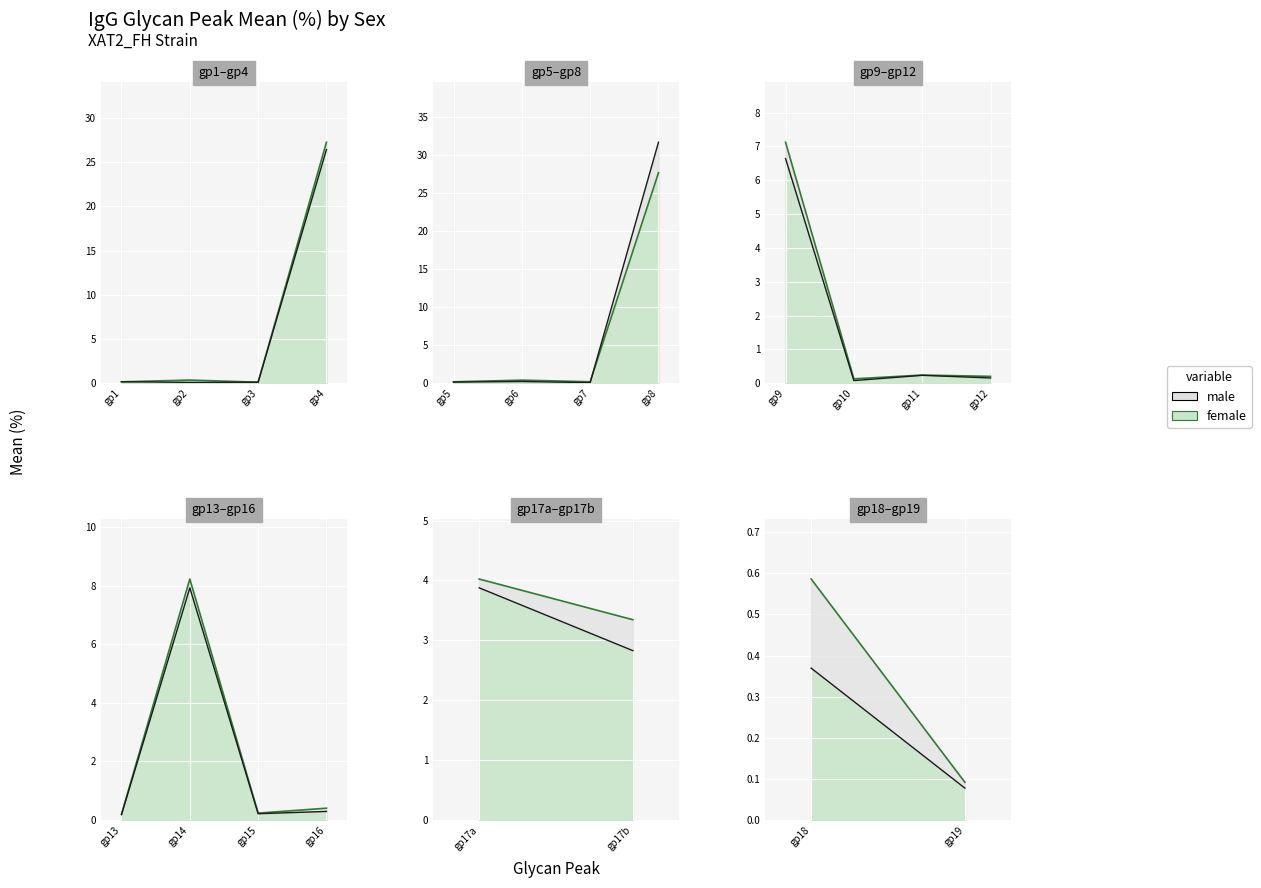

Which series has the largest range (max minus min)?

male